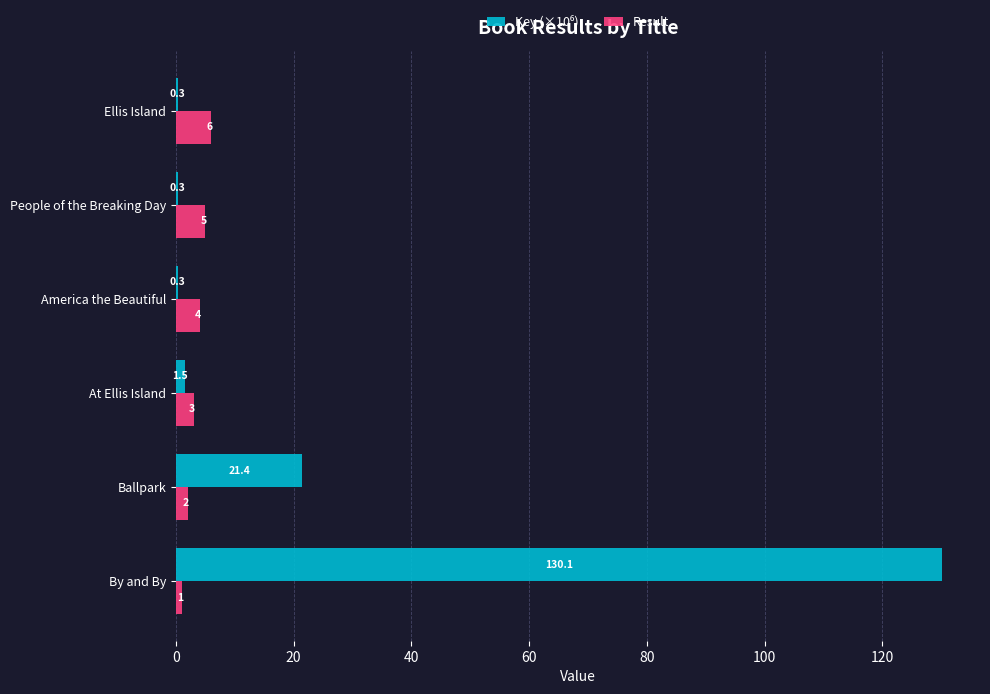

Count the number of categories in the chart.

6